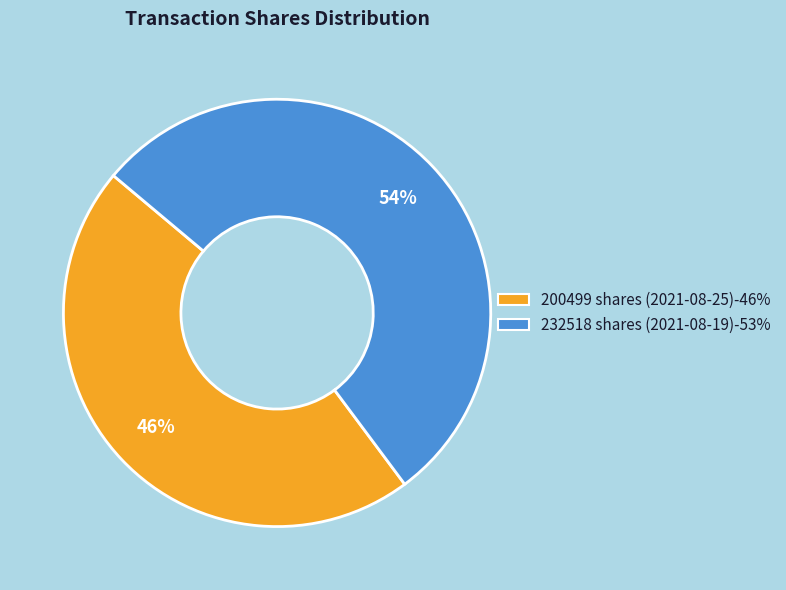

Which slice is the largest?

232518 shares (2021-08-19)